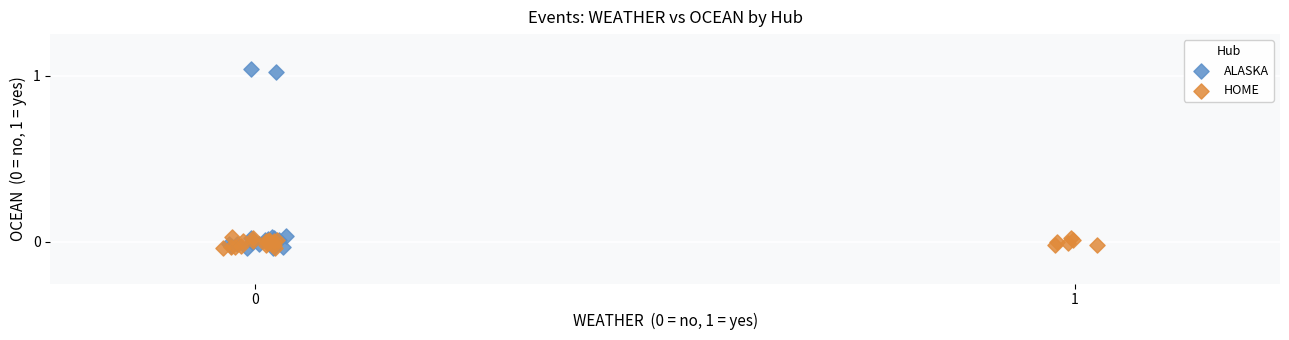

What are all the series names shown in the legend?

ALASKA, HOME